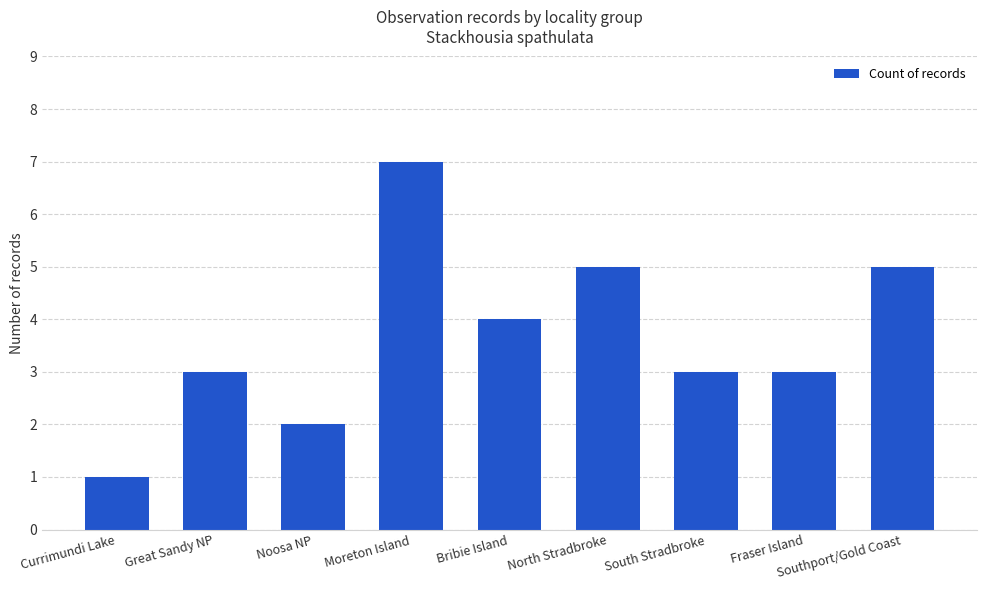

What is the change in value from Currimundi Lake to Noosa NP?

+1